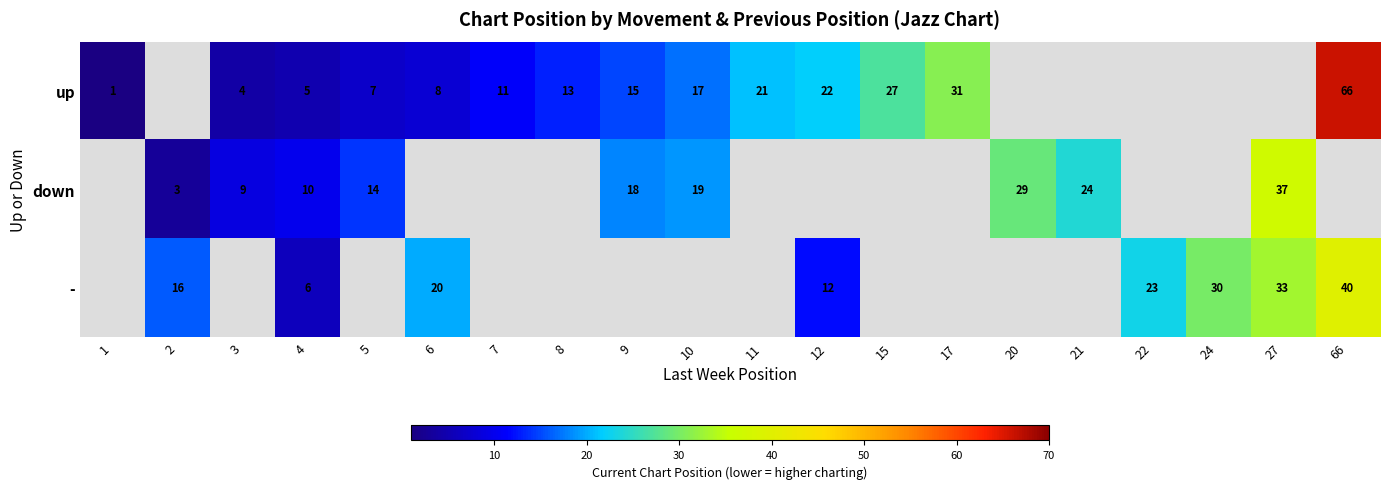

Count the number of categories in the chart.

20